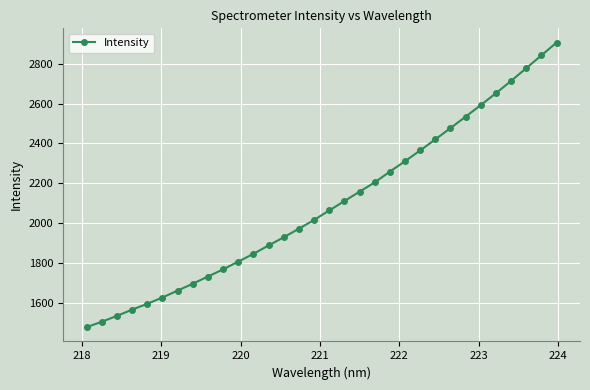

How many lines are shown in the chart?

1